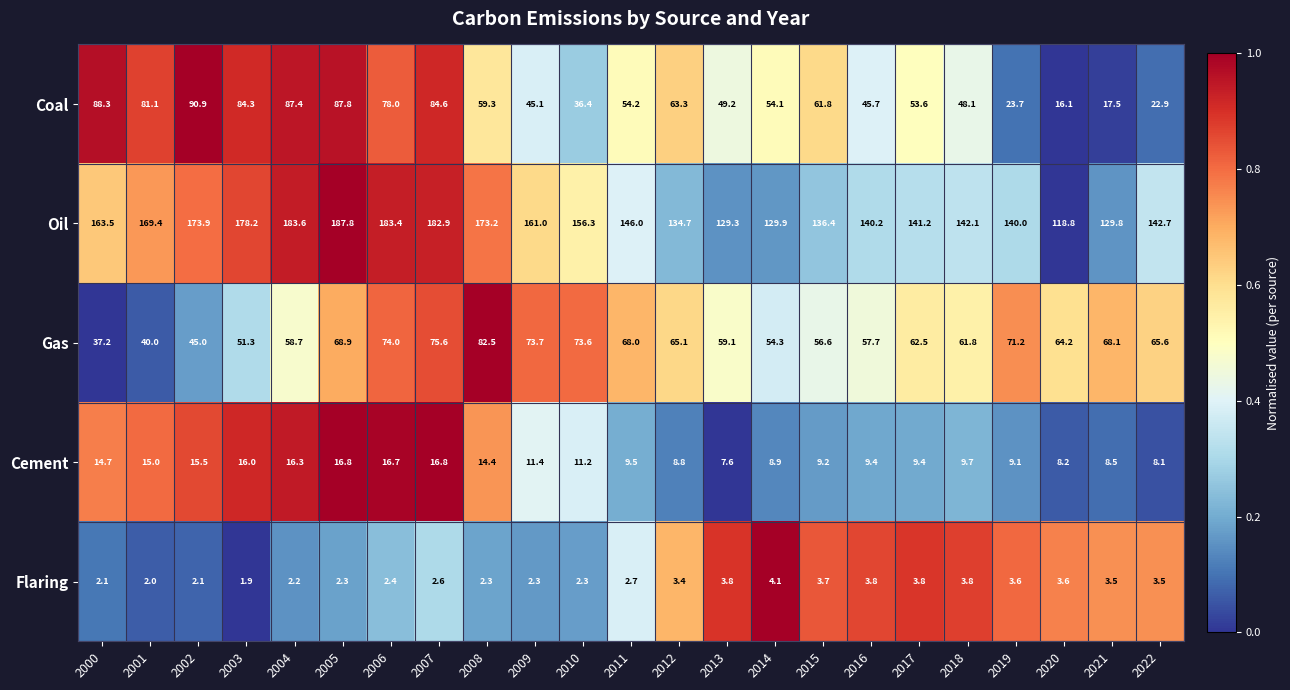

True or false: Flaring has a value of 3.1 at 2002.

False